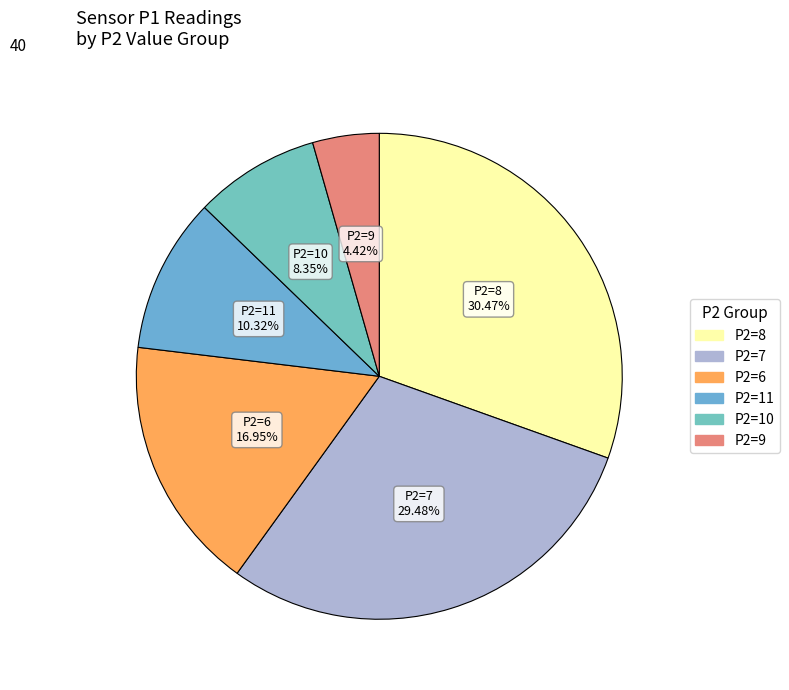

Does any single category account for the majority?

No